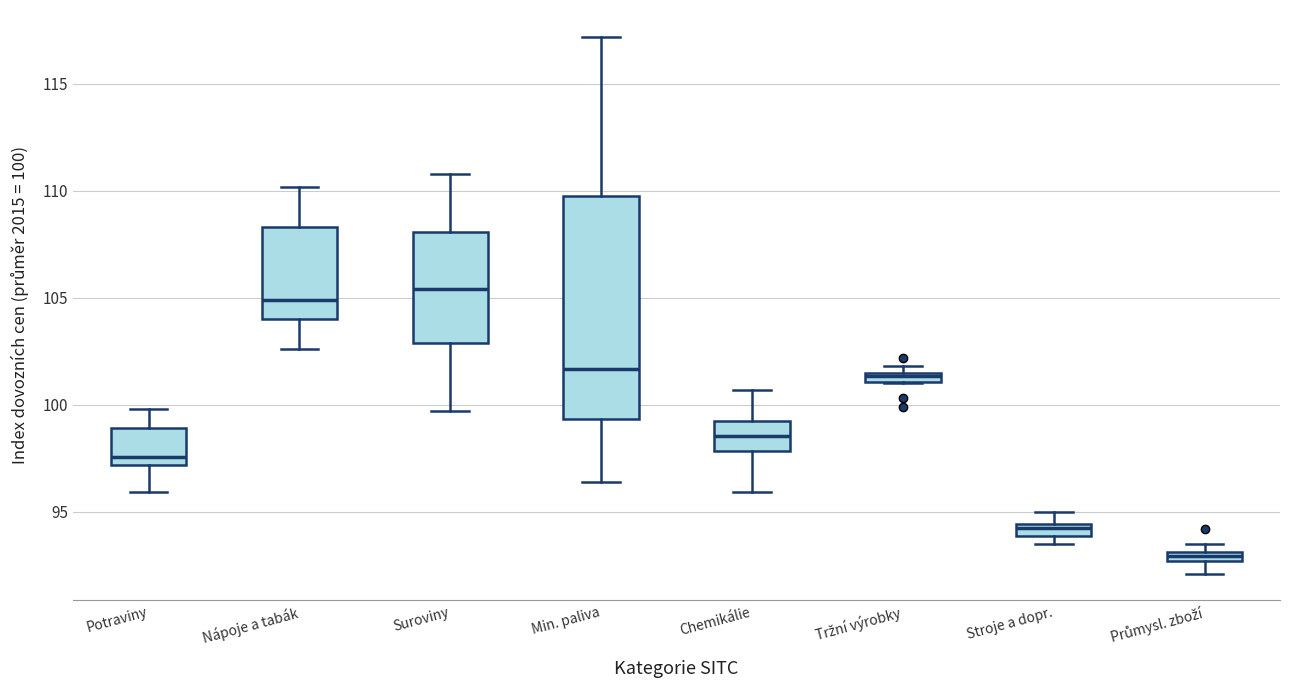

Which box's median line is the highest?

Suroviny